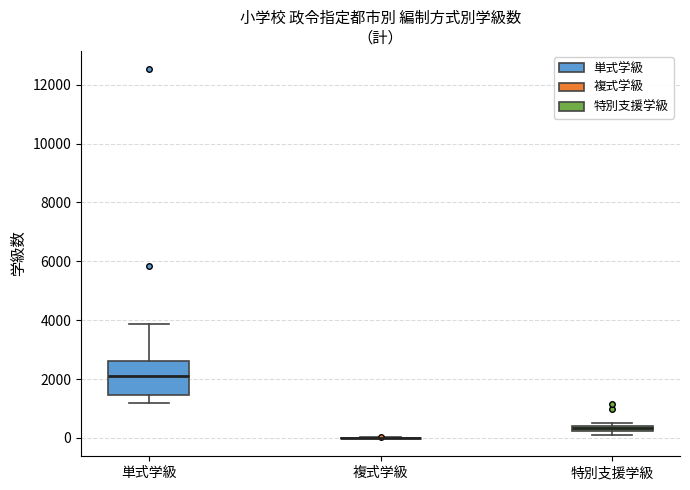

Which box is the tallest, from its lower edge to its upper edge?

単式学級